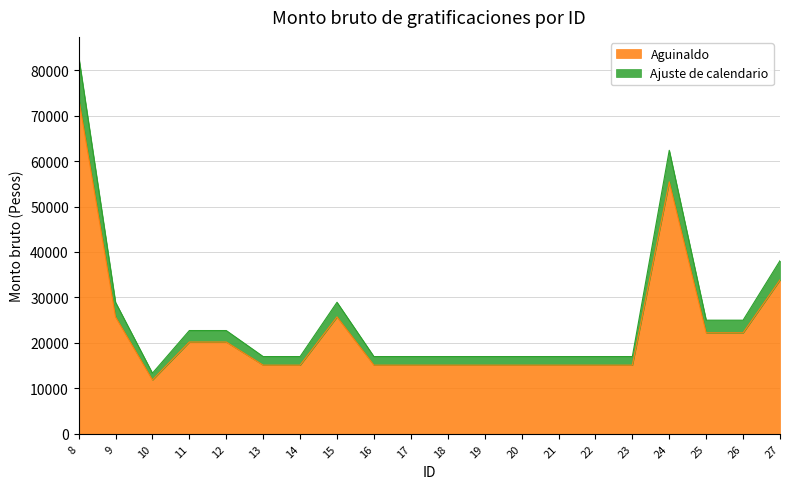

True or false: Ajuste de calendario and Aguinaldo cross at least once.

False